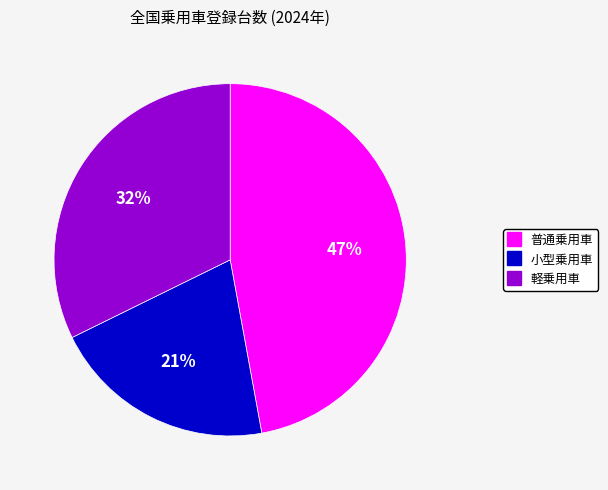

To the nearest percent, what is the combined percentage of 普通乗用車 and 小型乗用車?

68%